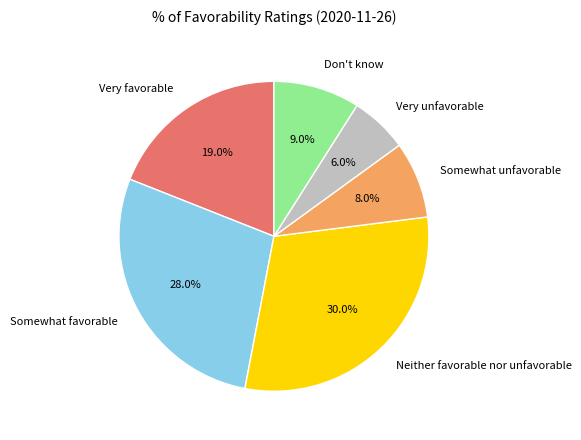

To the nearest percent, what portion does Somewhat favorable represent?

28%